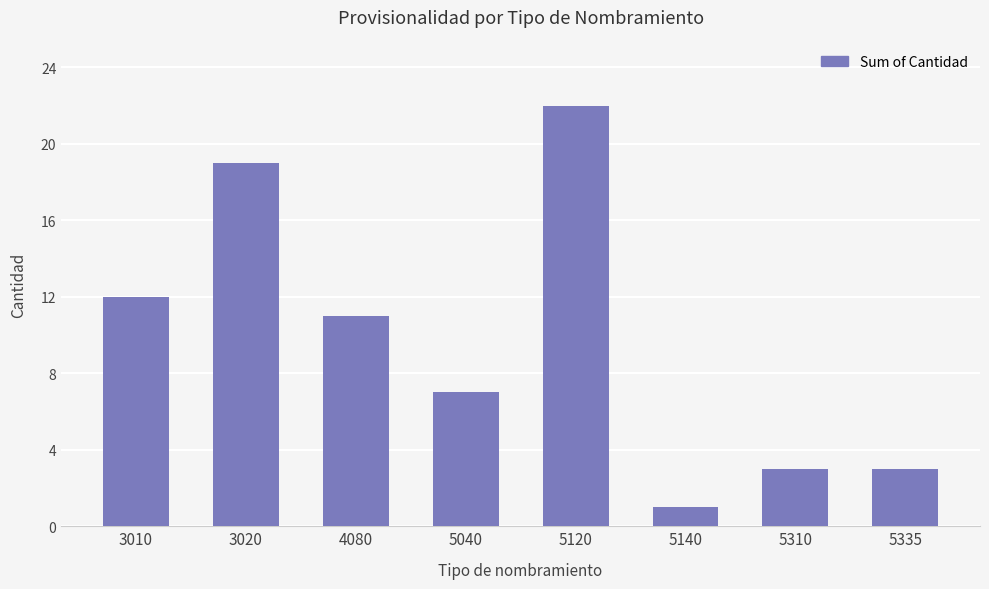

Which label corresponds to the largest value in the chart?

5120